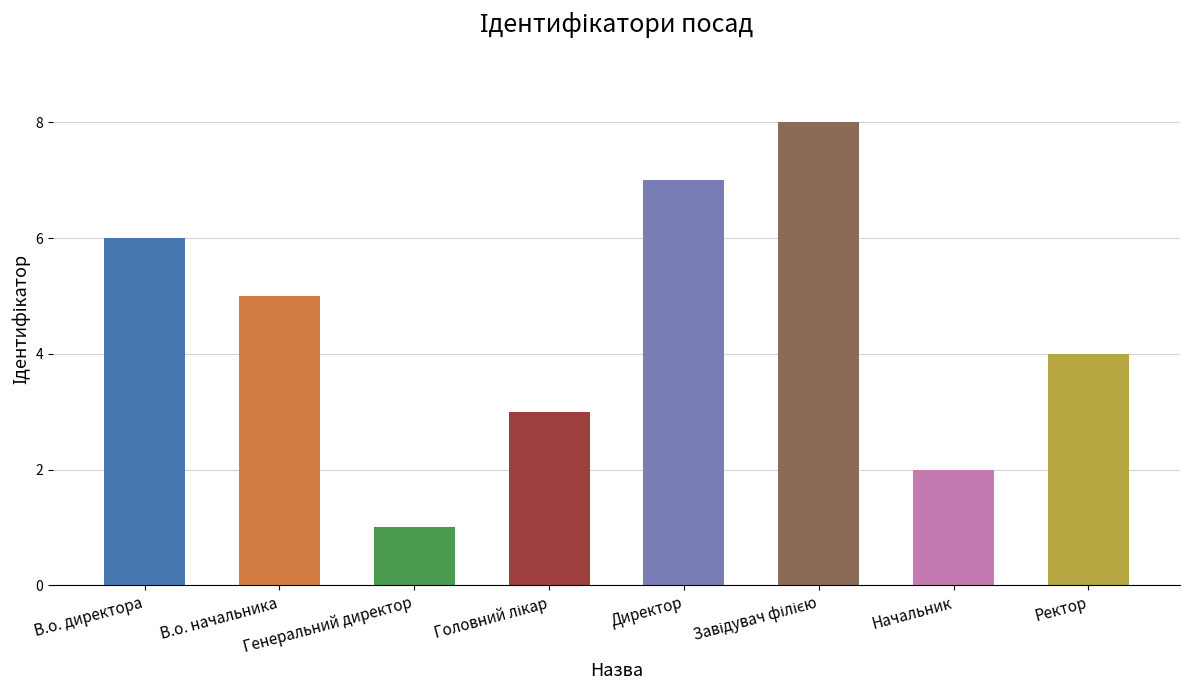

What is the greatest value displayed?

8